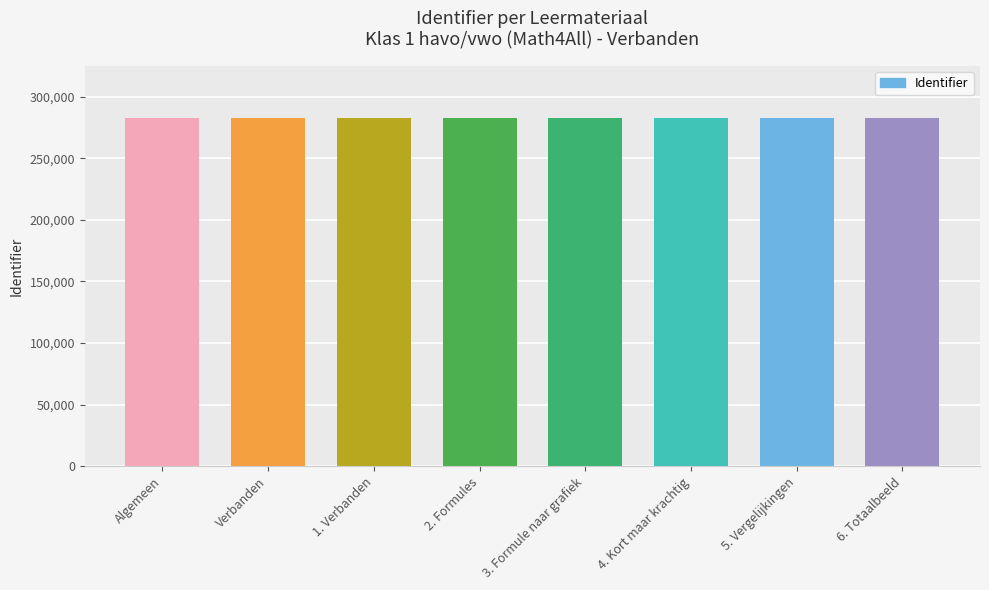

What is the ratio of the value at 6. Totaalbeeld to the value at 4. Kort maar krachtig?

1.0